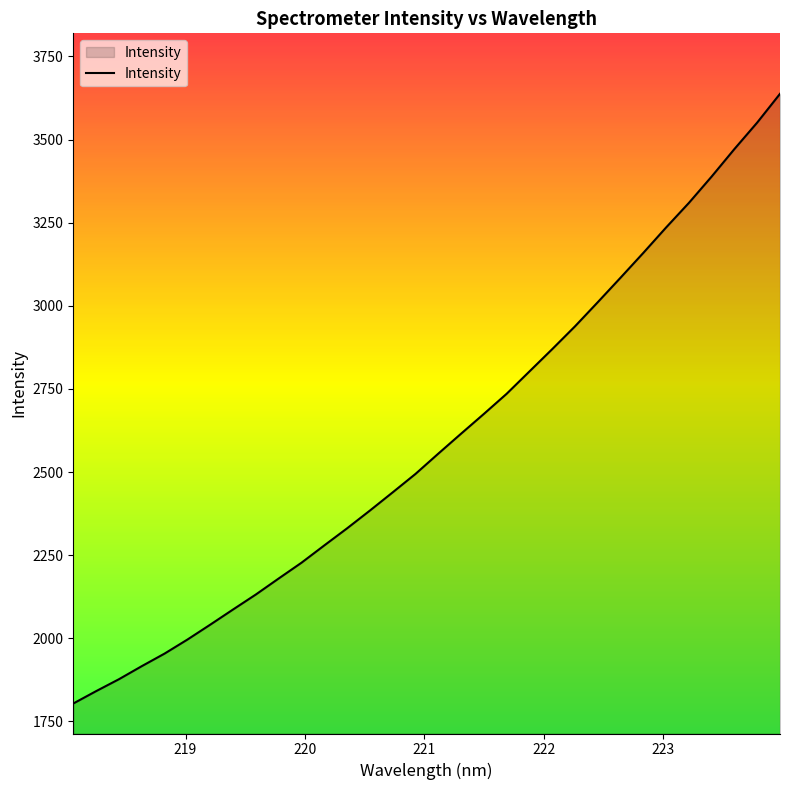

What is the difference between the second highest and second lowest values?

1710.1